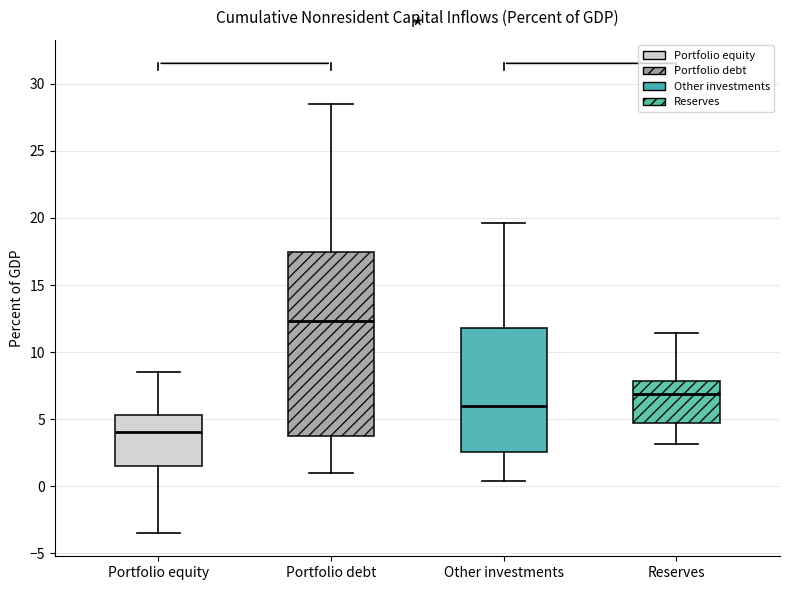

Reading left to right, transcribe this box plot: for each box, give where its median line is, the range the box spans, and where its two whiskers end, as read against the y-axis. The values are not printed on the chart, so give them approximately, as read against the axis.

Portfolio equity: median 4.0, box 1.5 to 5.5, whiskers -3.5 to 8.5
Portfolio debt: median 12.5, box 4.0 to 17.5, whiskers 1.0 to 28.5
Other investments: median 6.0, box 2.5 to 12.0, whiskers 0.5 to 19.5
Reserves: median 7.0, box 4.5 to 8.0, whiskers 3.0 to 11.5